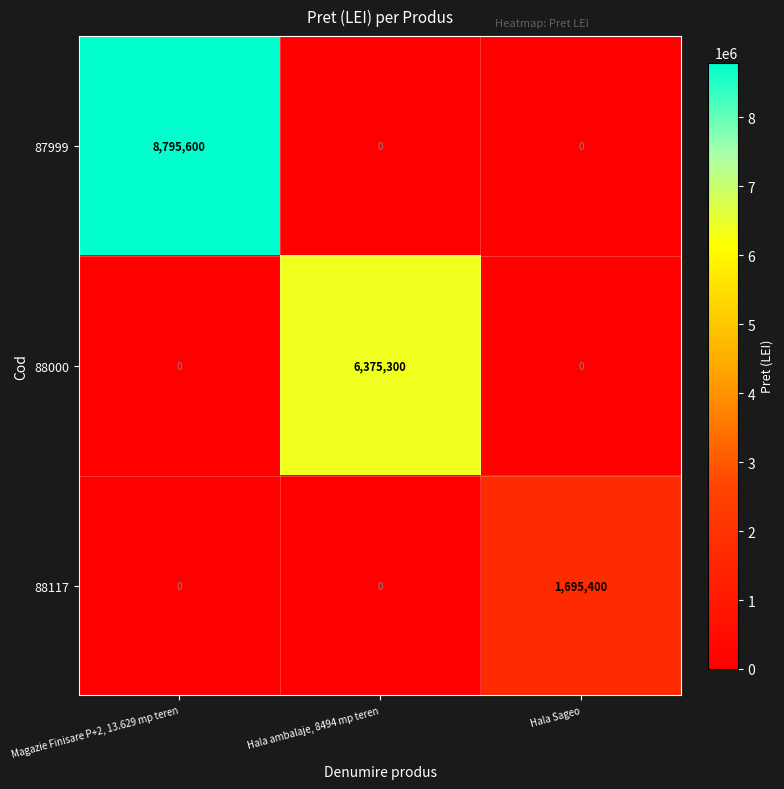

Rank the series by their maximum value, from highest to lowest.

87999, 88000, 88117